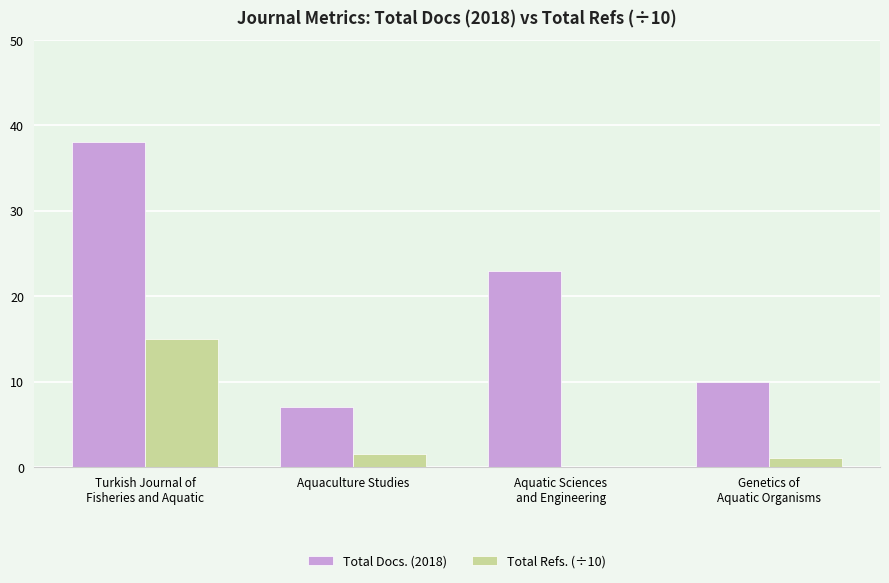

Is it true that Total Docs. (2018) equals 9.5 at Aquaculture Studies?

False